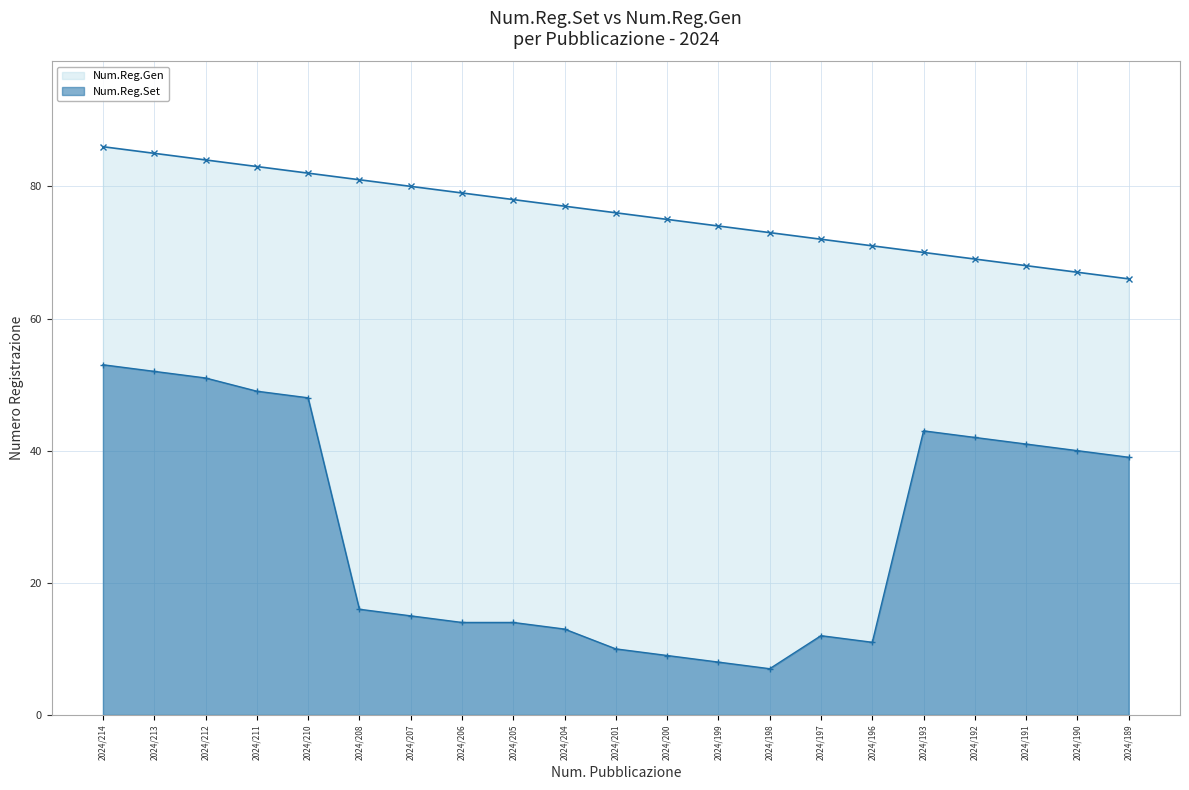

List the series in order of their overall mean, lowest first.

Num.Reg.Set, Num.Reg.Gen